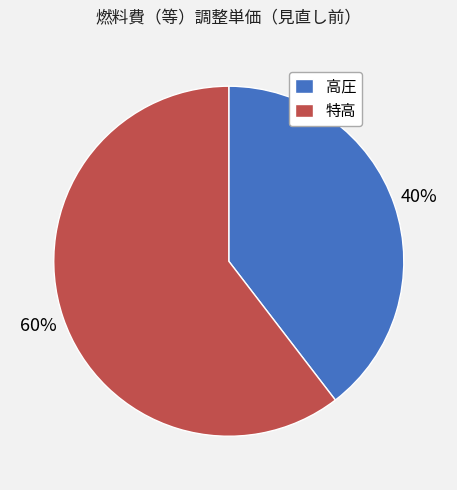

To the nearest percent, what percentage of the pie is 特高?

60%